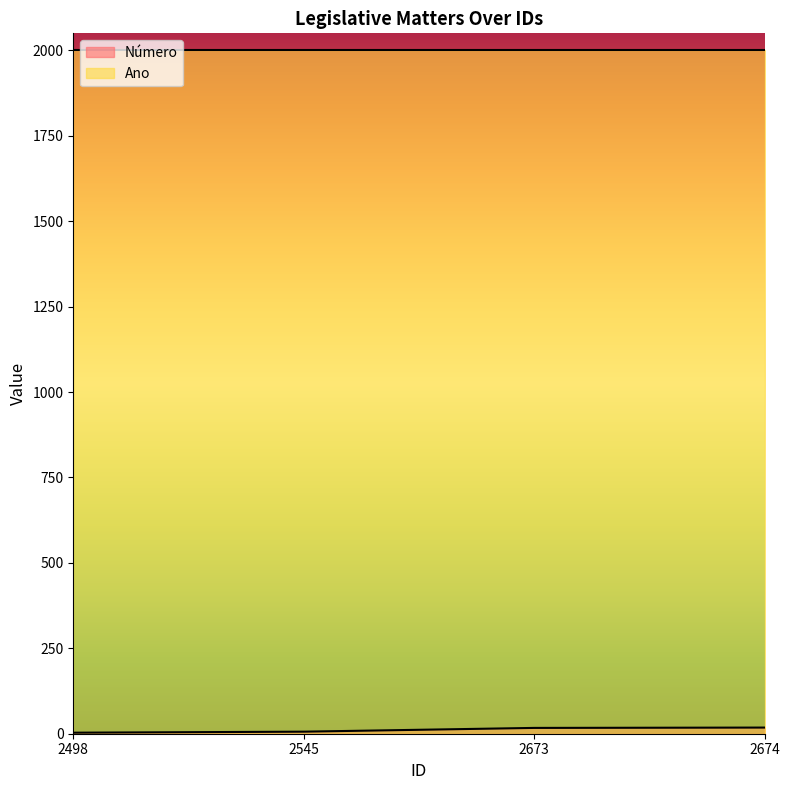

List the labels in order of value, largest first.

2674, 2673, 2545, 2498